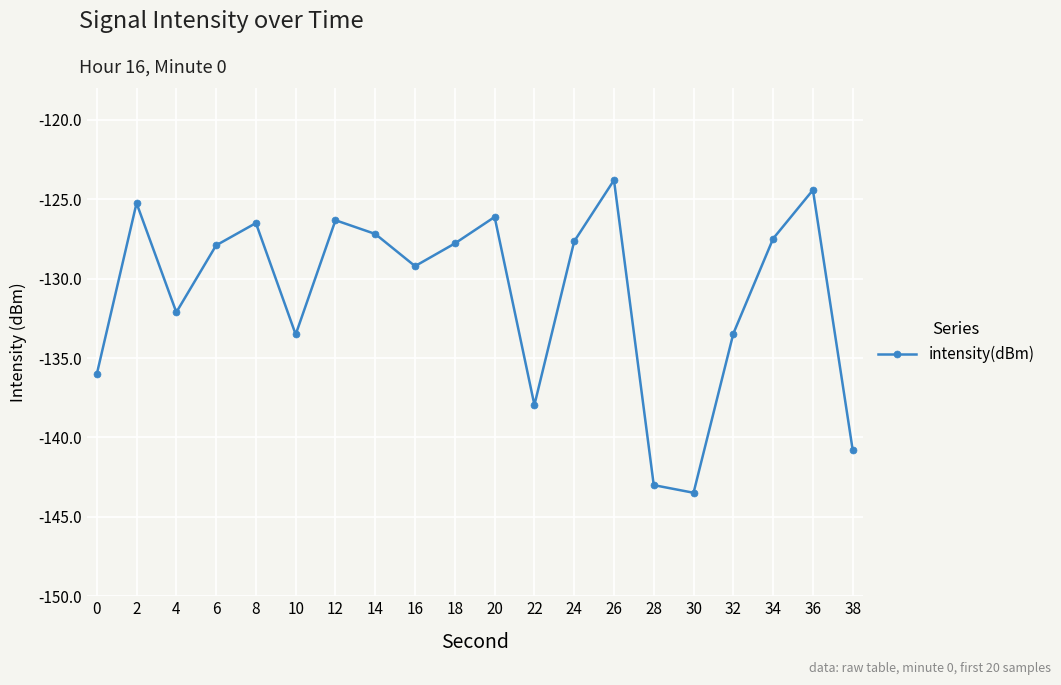

What is the value of the 8th point from the left?

-127.2